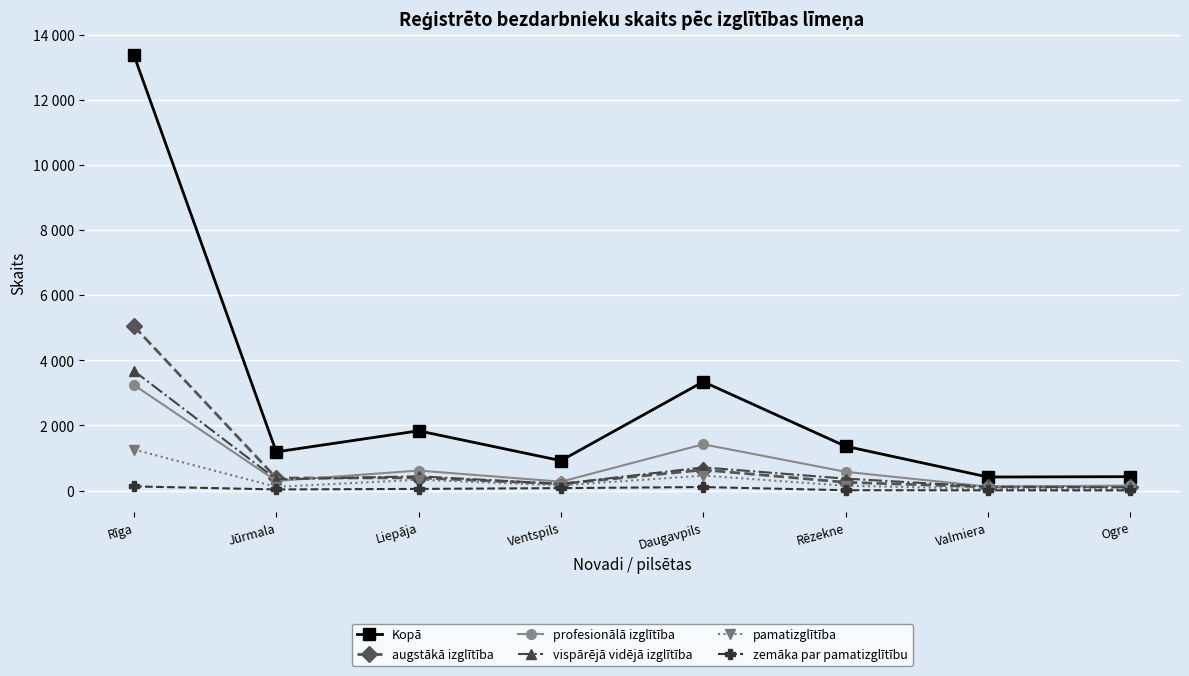

What is the smallest value displayed?

5